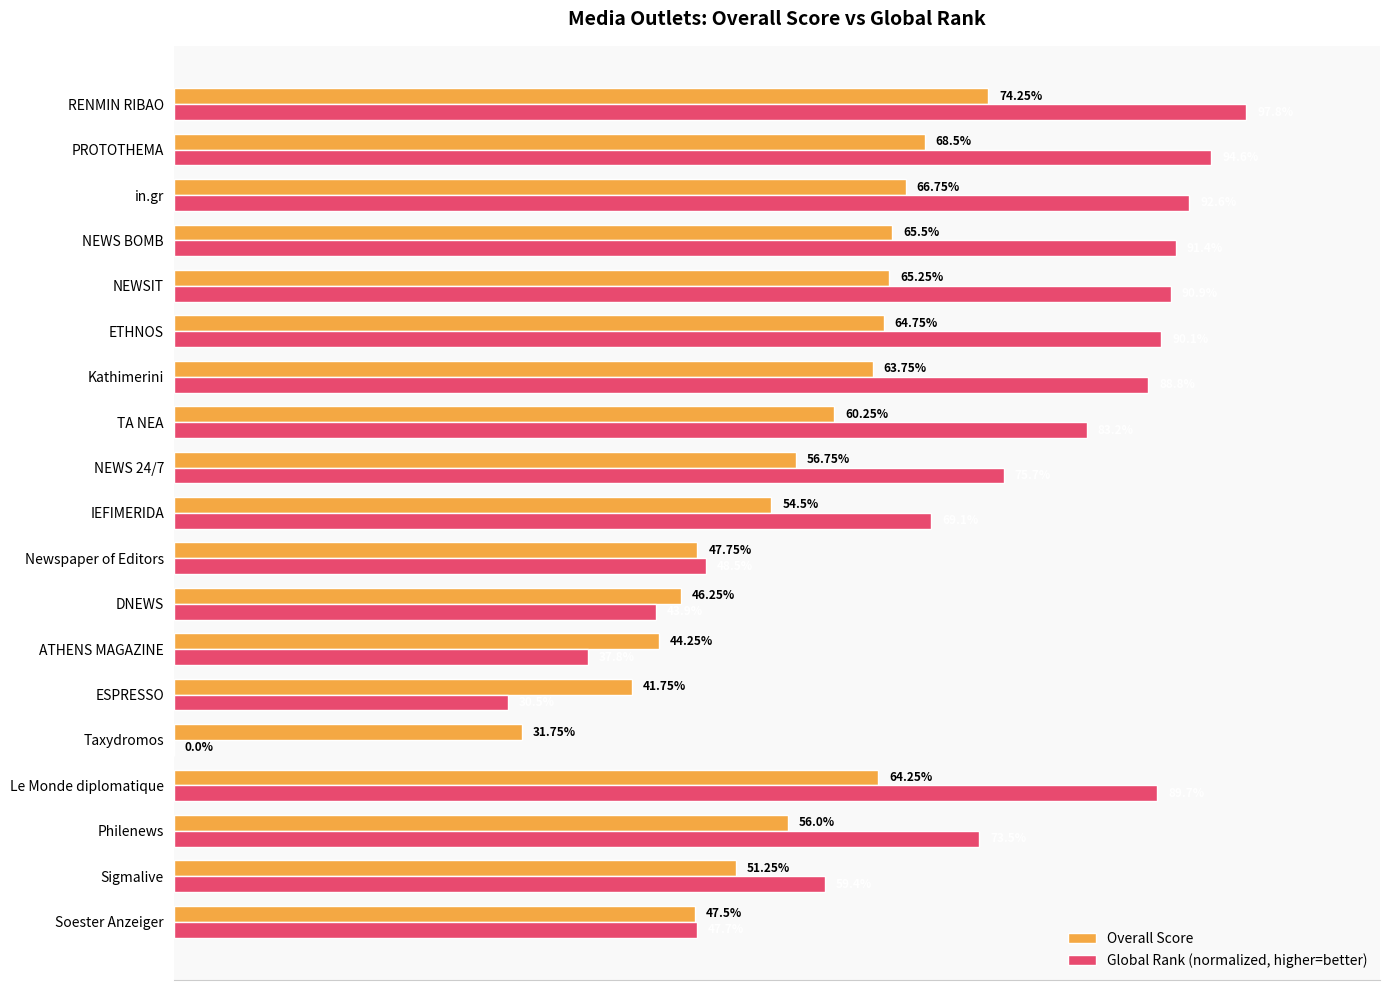

Which series has the largest total across all categories?

Global Rank (normalized, higher=better)